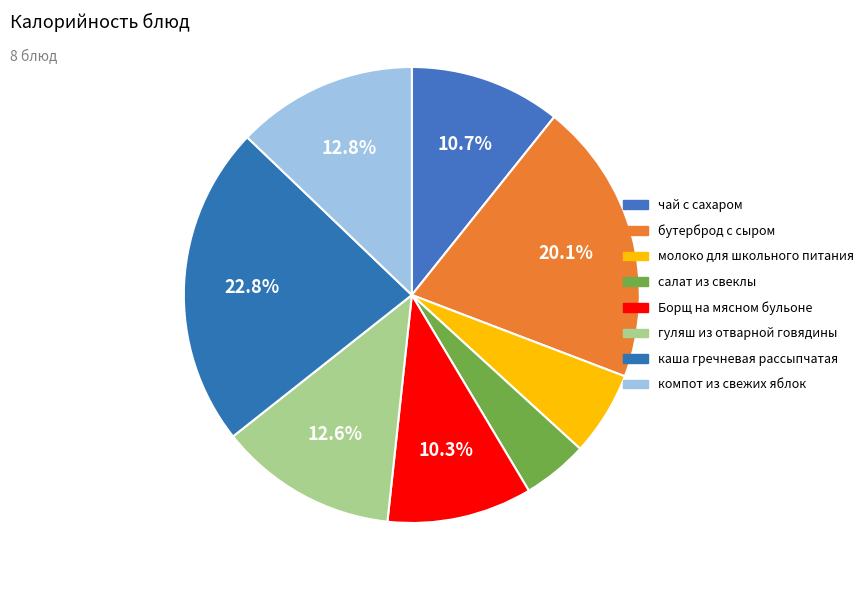

Rank the categories by value from lowest to highest.

салат из свеклы, молоко для школьного питания, Борщ на мясном бульоне, чай с сахаром, гуляш из отварной говядины, компот из свежих яблок, бутерброд с сыром, каша гречневая рассыпчатая